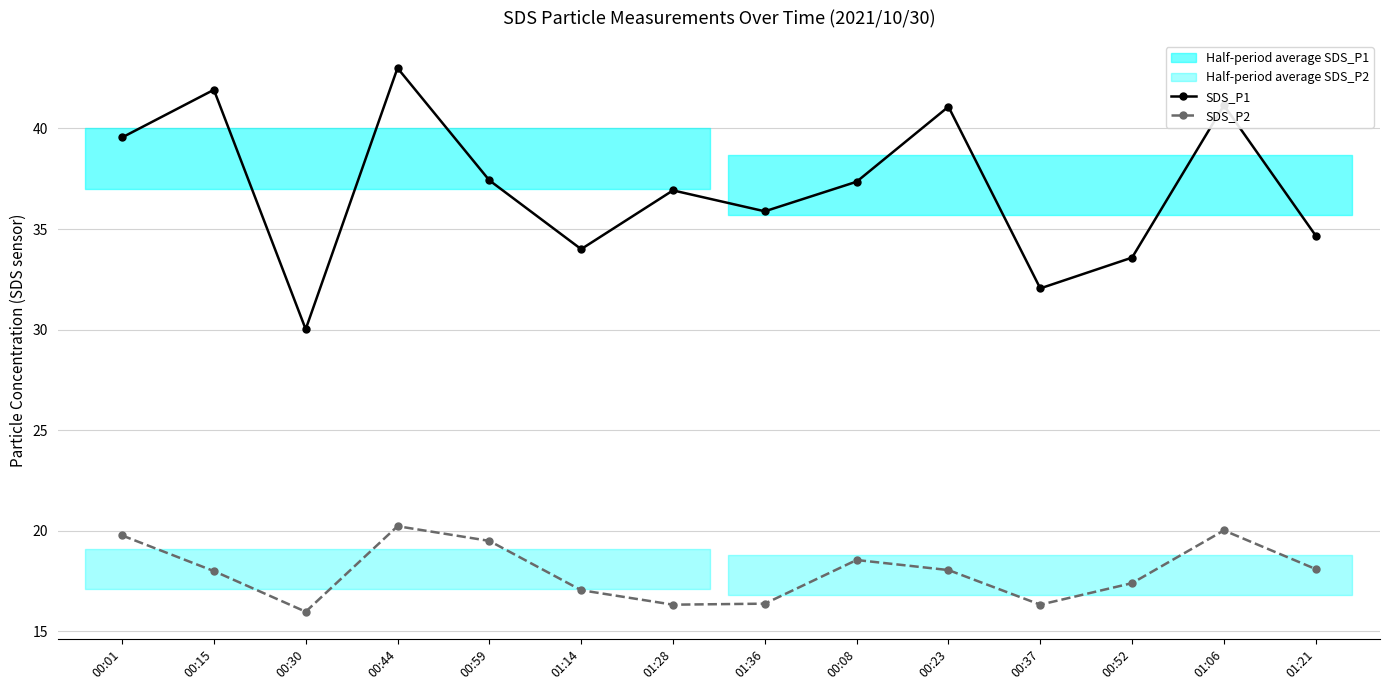

How many lines are shown in the chart?

2